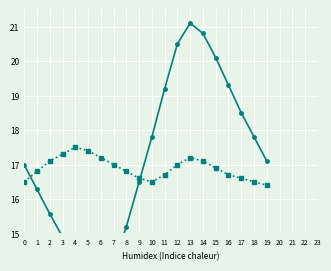

At which category does temperature reach its first local peak?

13